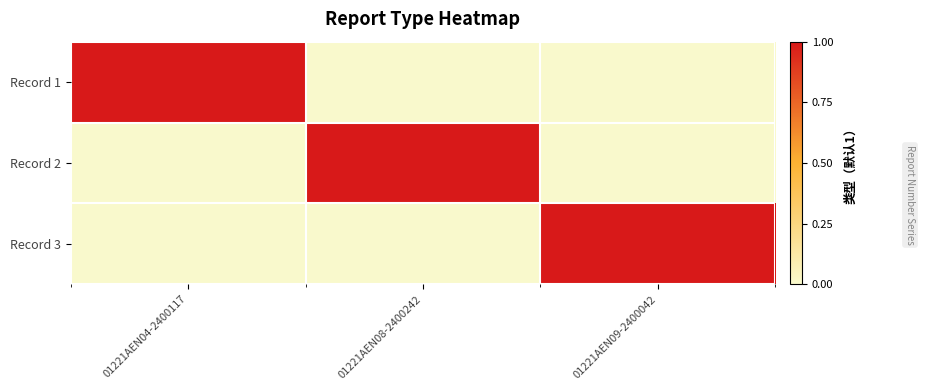

Reading right to left, what are all the values shown in this chart?

Record 1: 01221AEN09-2400042=0	01221AEN08-2400242=0	01221AEN04-2400117=1
Record 2: 01221AEN09-2400042=0	01221AEN08-2400242=1	01221AEN04-2400117=0
Record 3: 01221AEN09-2400042=1	01221AEN08-2400242=0	01221AEN04-2400117=0